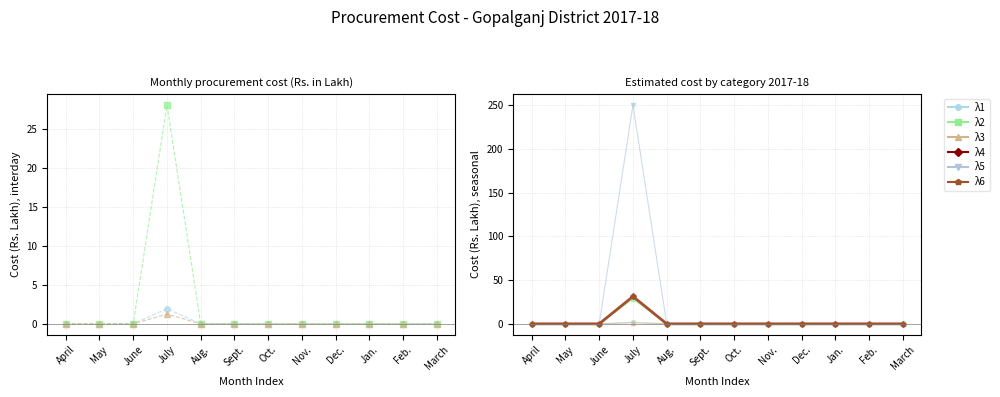

What is the maximum value for λ4?

31.2